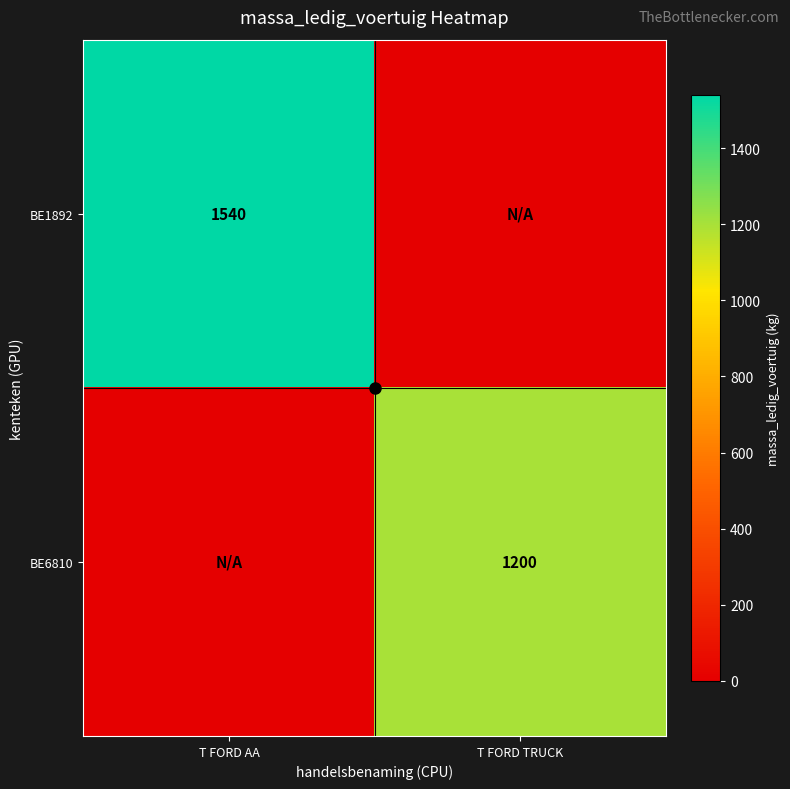

What is the spread (max minus min) of values at T FORD AA?

1540